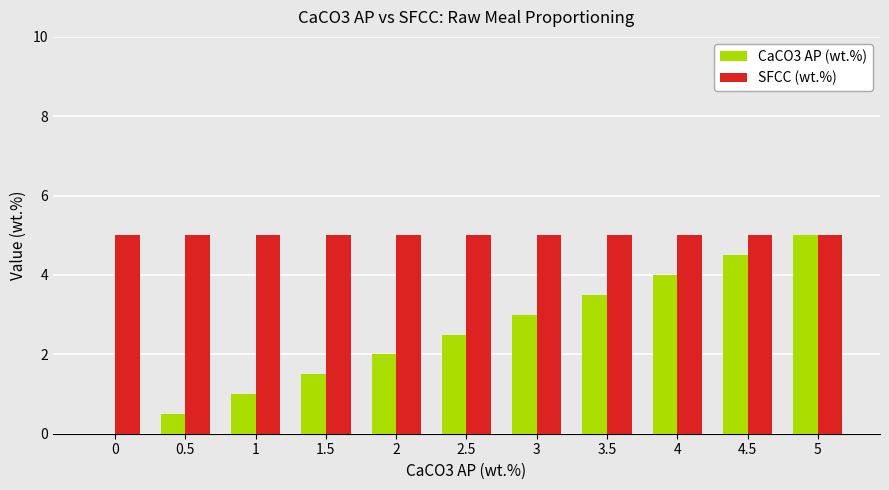

Which series has the largest total across all categories?

SFCC (wt.%)